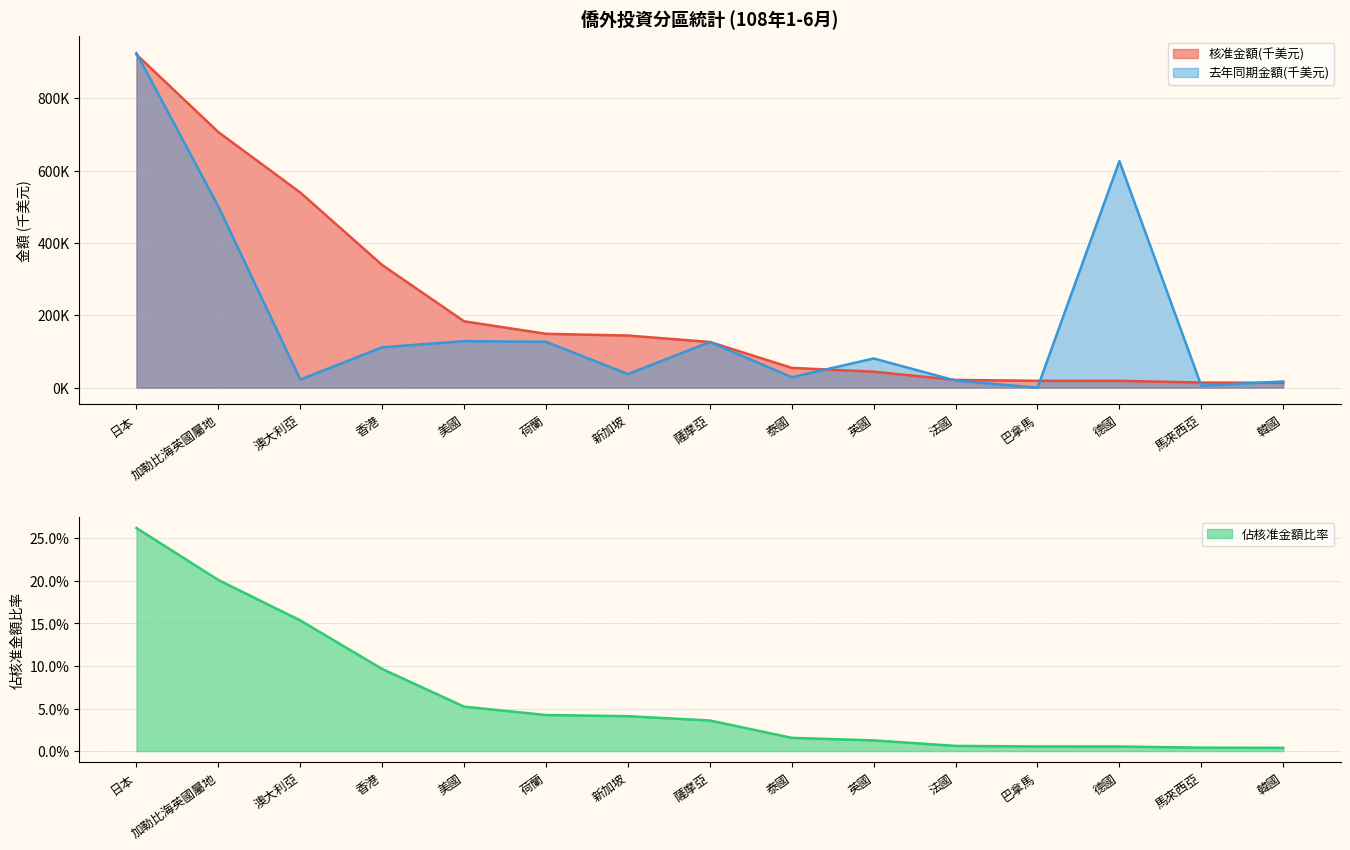

What value does the 佔核准金額比率 series have at 美國?

183570.4